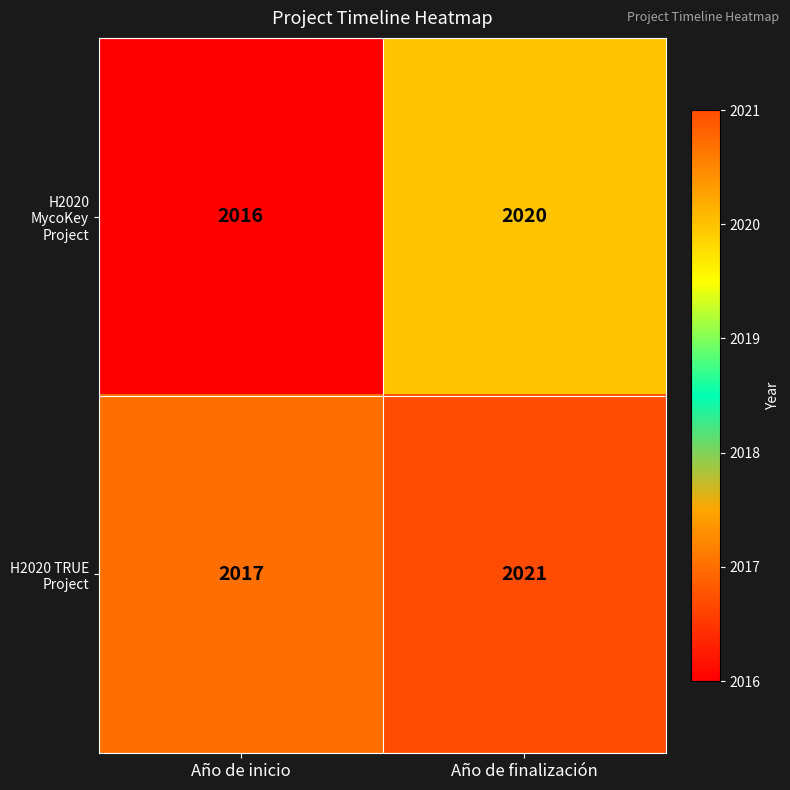

True or false: H2020 MycoKey Project has a value of 3007 at Año de finalización.

False